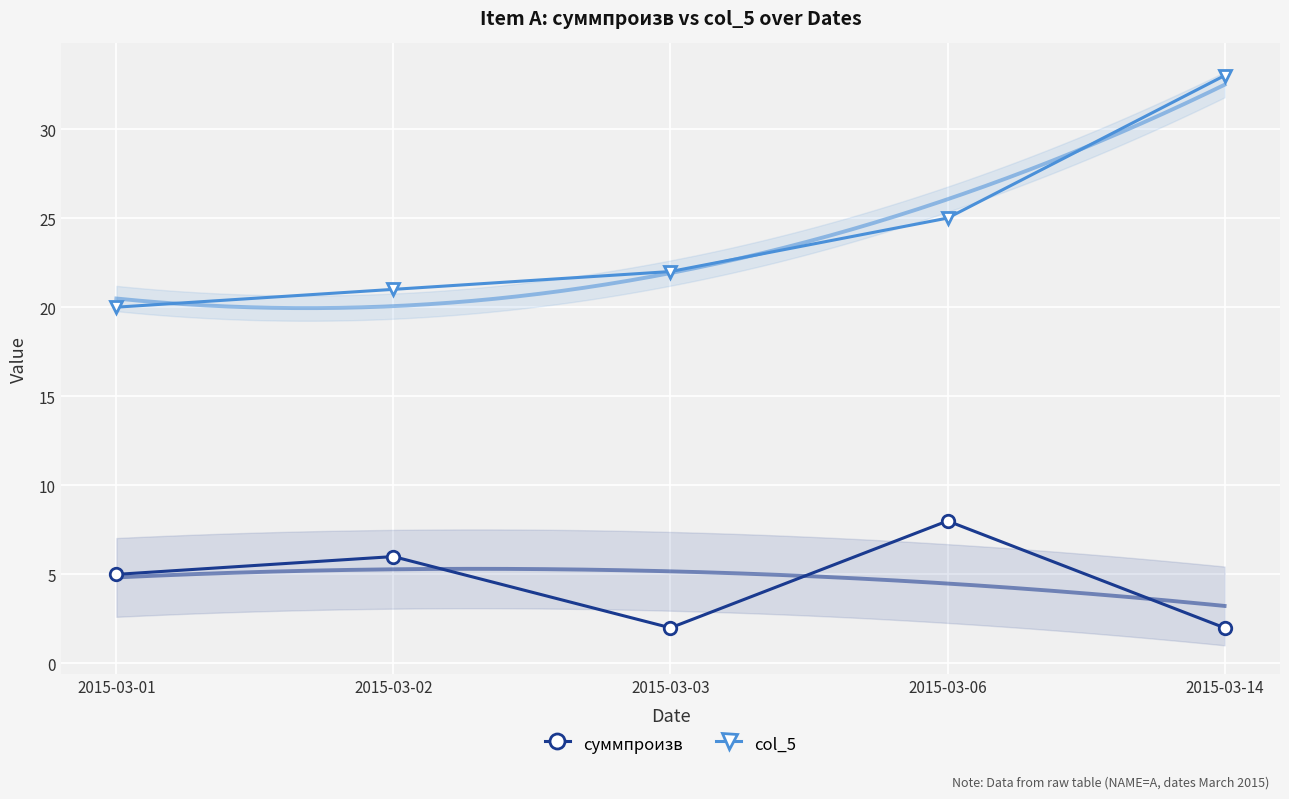

What is the difference between the second highest and minimum values in the col_5 series?

5